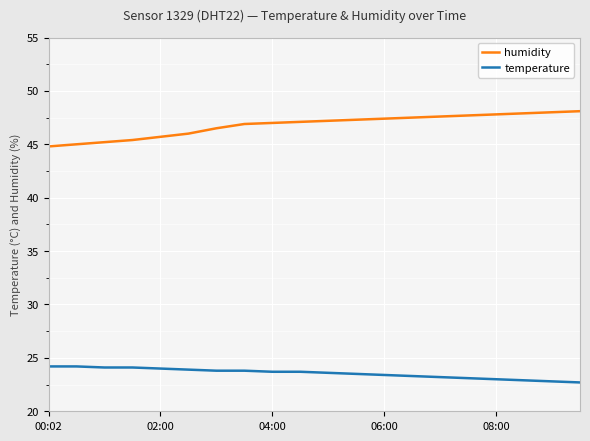

True or false: humidity and temperature intersect in this chart.

False